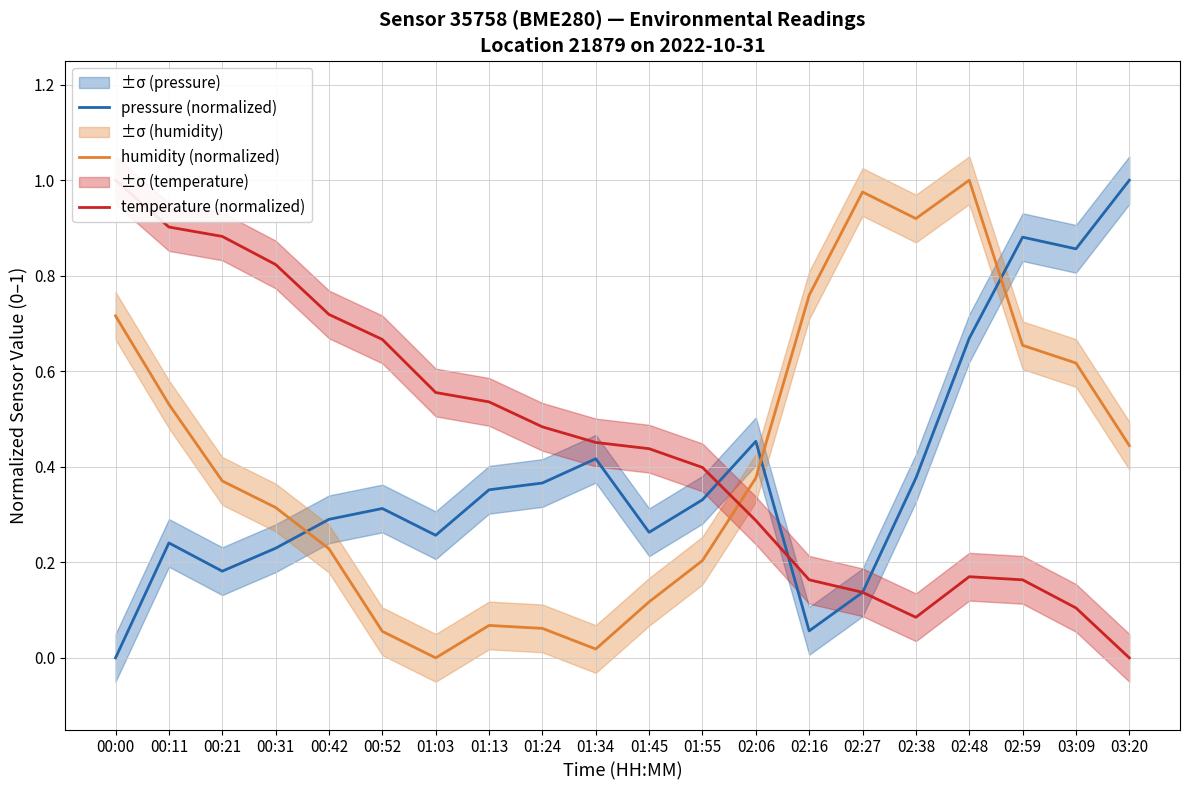

What is the label of the 13th point from the right?

01:13